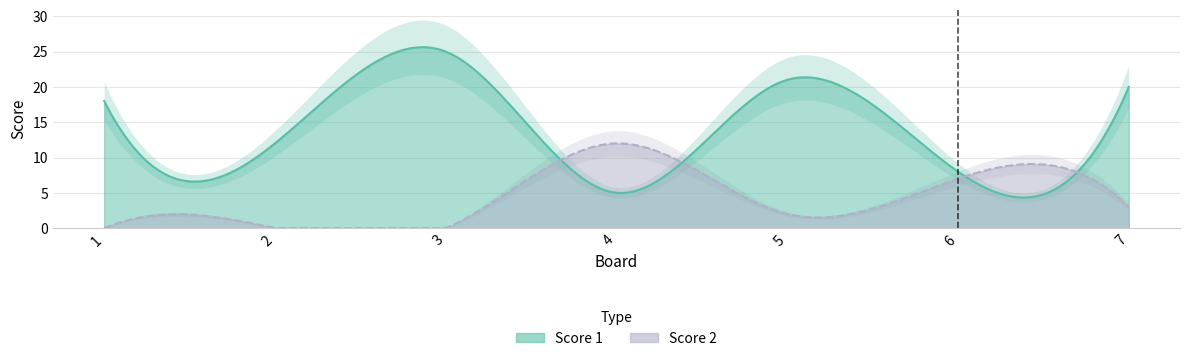

Reading left to right, list all the values displayed in this chart.

Score 1: 18	12	25	5	21	8	20
Score 2: 0	0	0	12	2	7	3